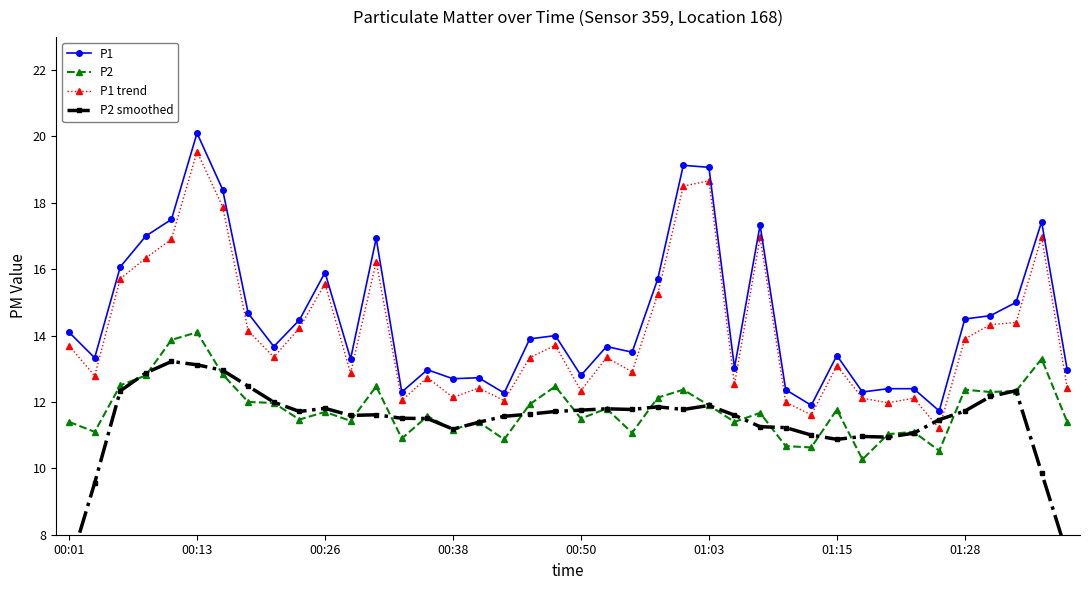

How many values in the P1 series are below 13?

13